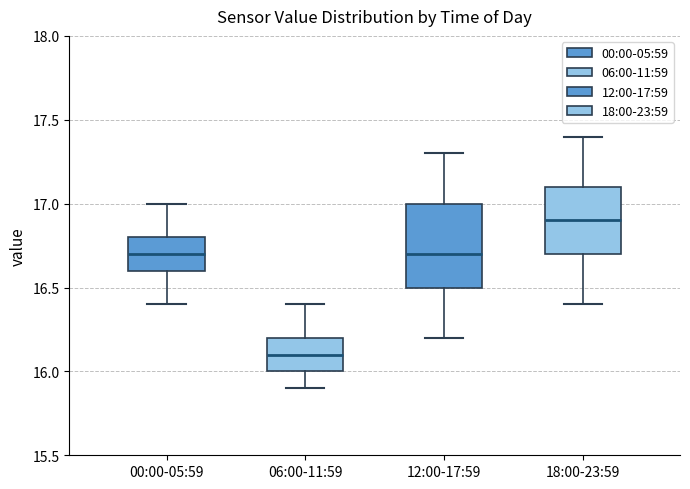

Which box's median line is the highest?

18:00-23:59